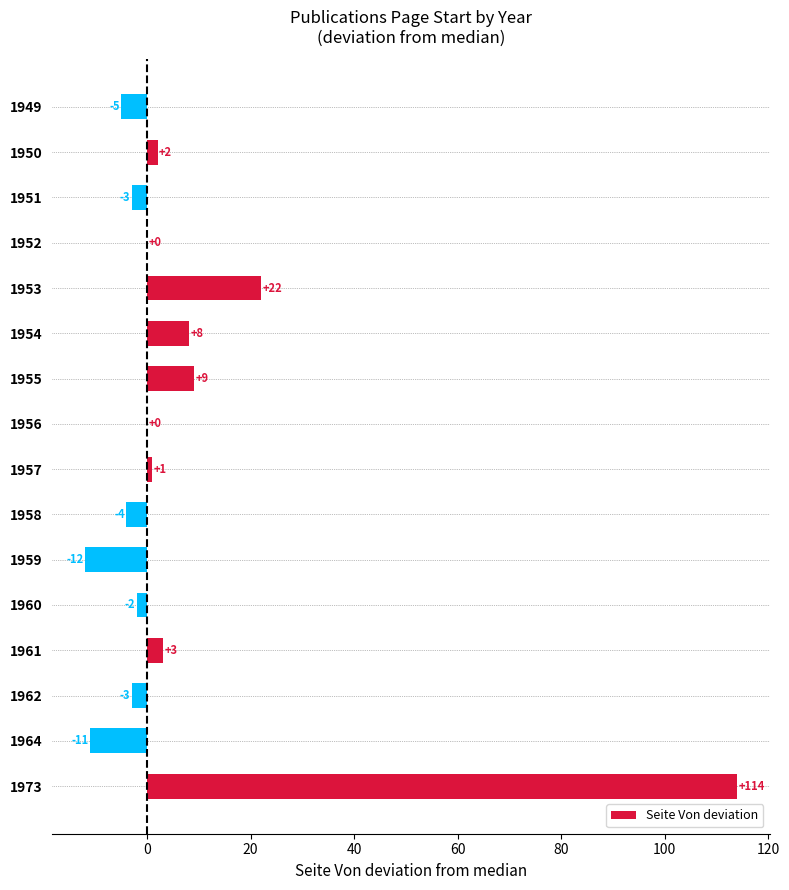

True or false: the data shows 114 at 1973.

True